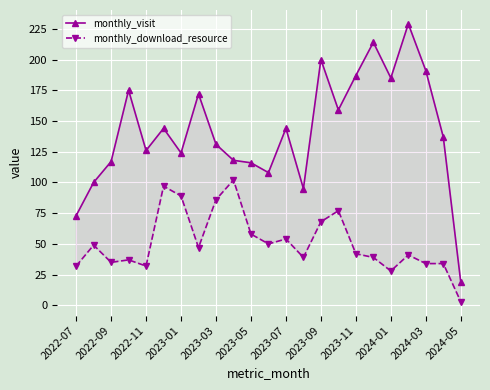

What is the maximum value shown in the chart?

229